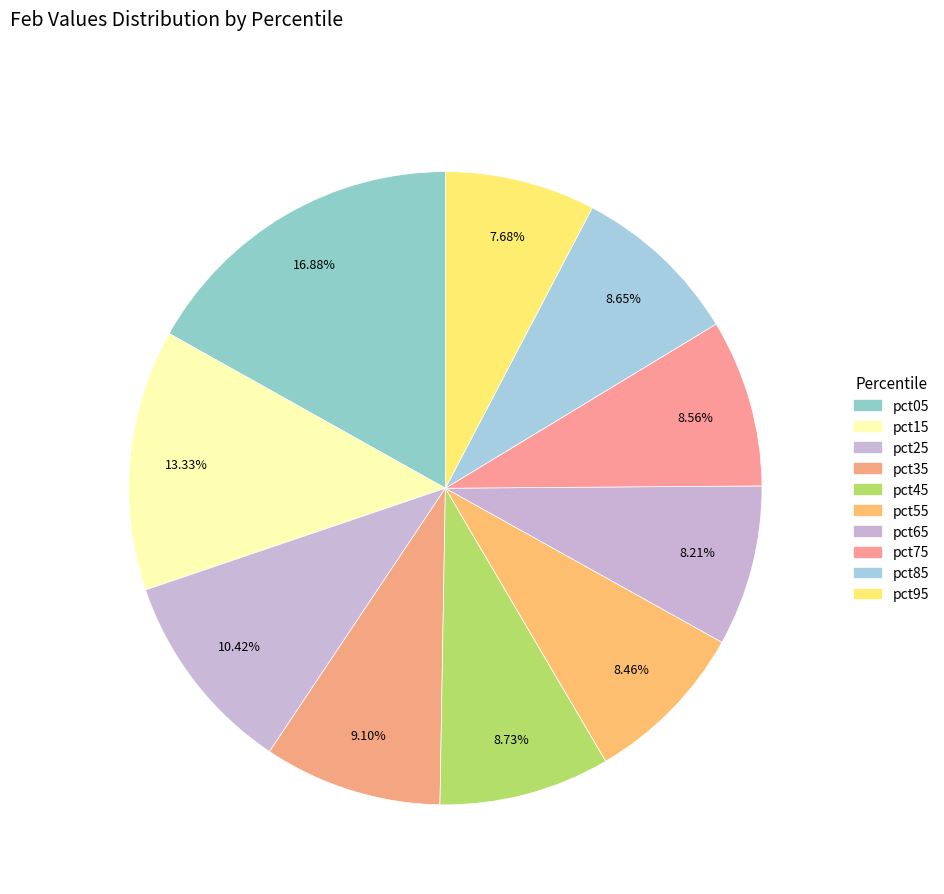

Which has a higher value, pct25 or pct75?

pct25